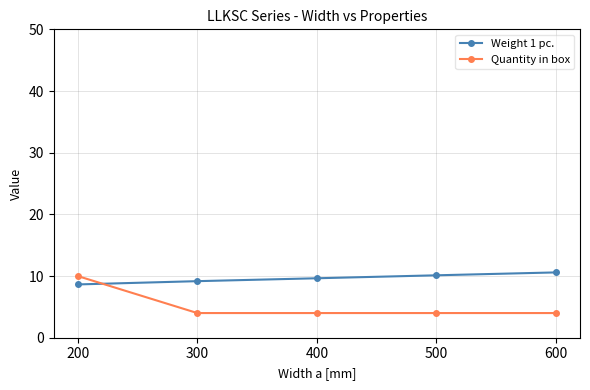

What is the maximum value for Weight 1 pc.?

10.6